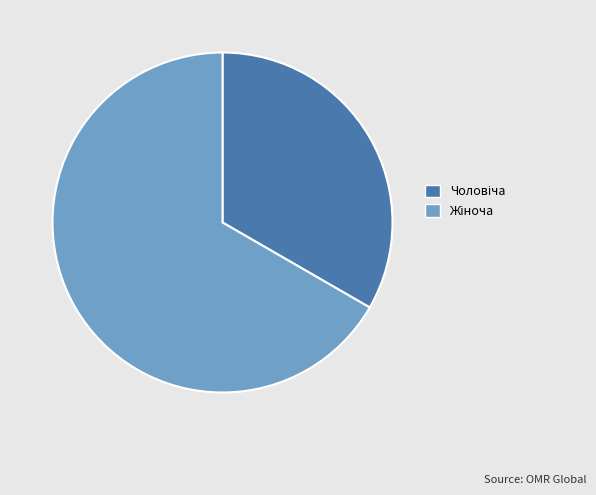

Is there any slice that represents more than half of the pie?

Yes